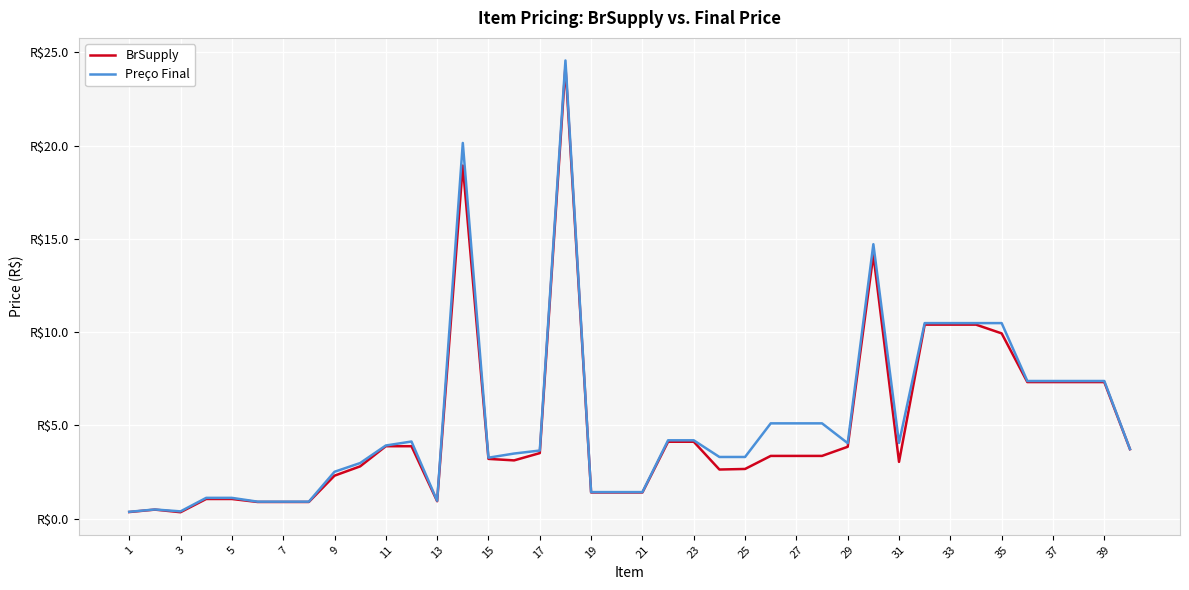

True or false: BrSupply has more than 1 interior local peaks.

True